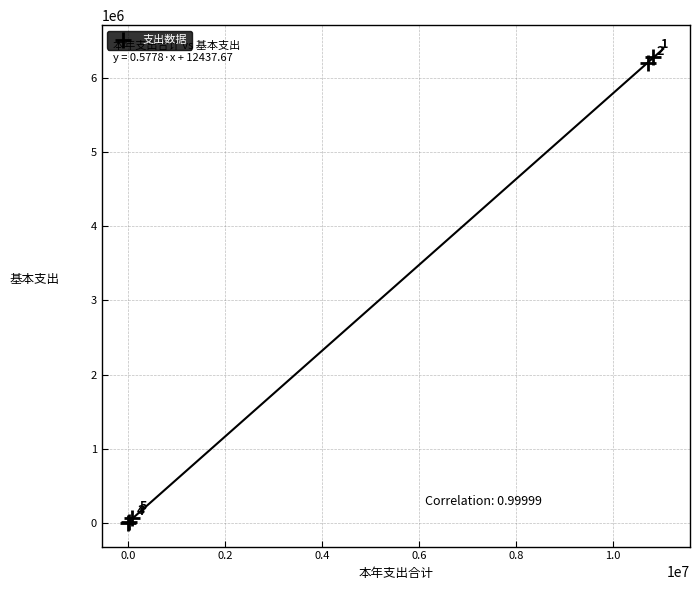

What Y value in the scatter plot is closest to 3143089?

6194127.0